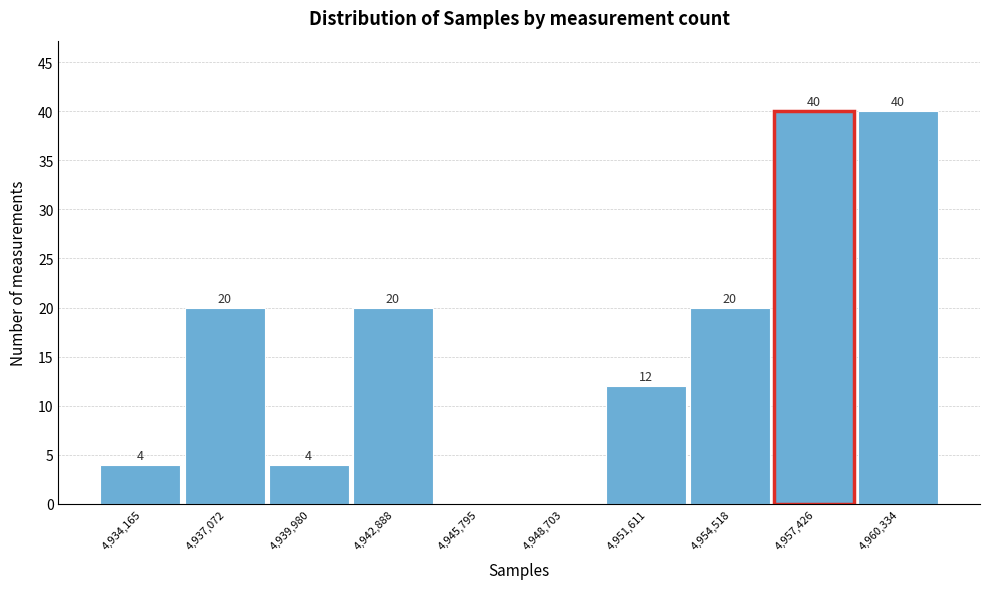

Reading left to right, what are all the values shown in this chart?

4,934,165=4	4,937,072=20	4,939,980=4	4,942,888=20	4,945,795=0	4,948,703=0	4,951,611=12	4,954,518=20	4,957,426=40	4,960,334=40